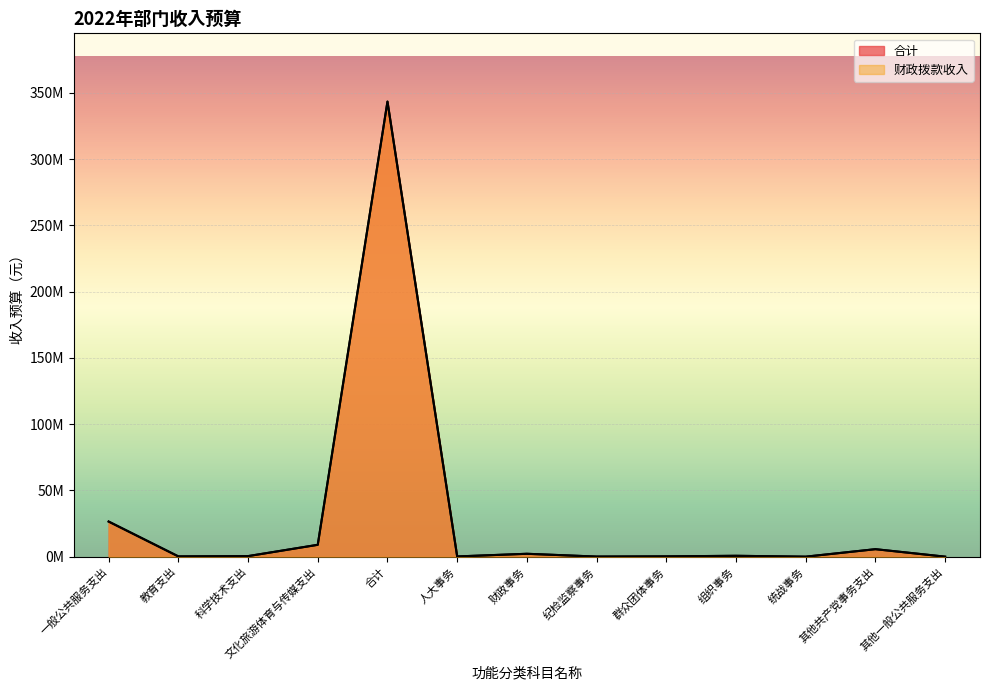

Which category has the highest value across all series?

合计